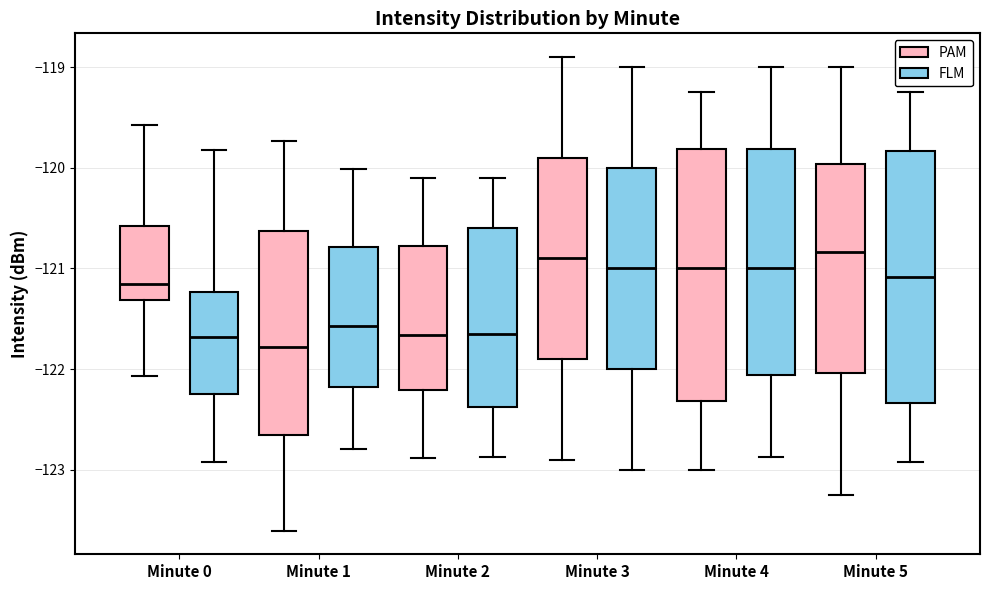

Where is the upper edge of the box for Minute 5 (FLM) on the y-axis? The values are not printed on the chart, so give them approximately, as read against the axis.

-119.8